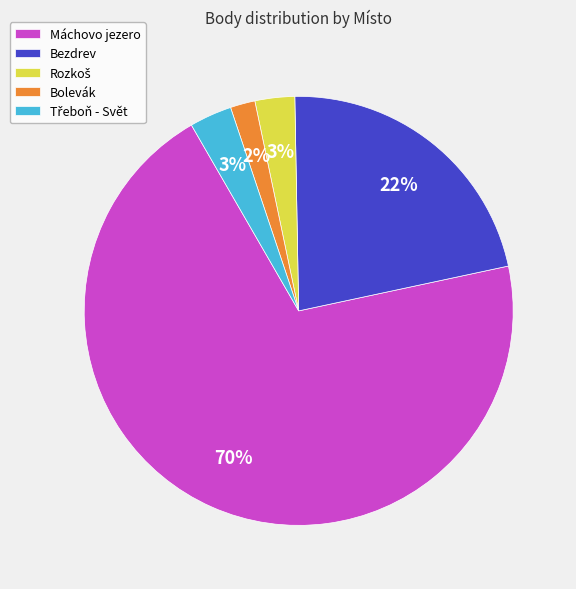

Is there any slice that represents more than half of the pie?

Yes